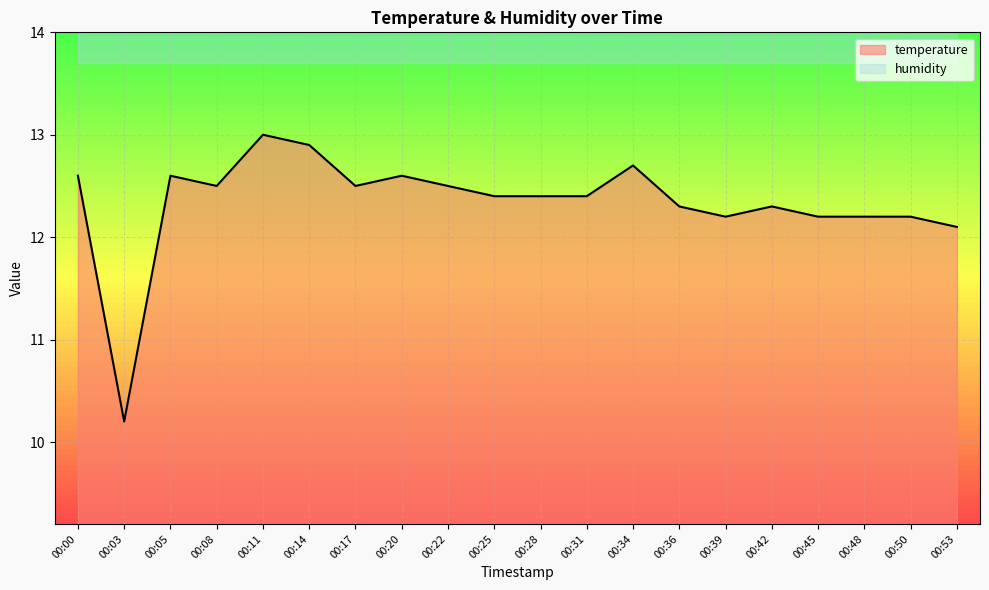

At which category does the data reach its first local peak?

00:05